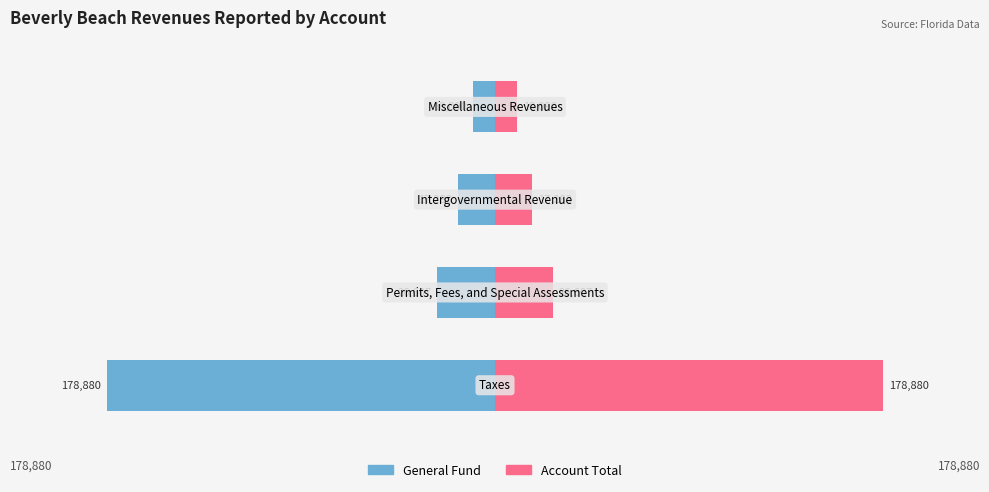

At how many categories does at least one series exceed 67367?

1